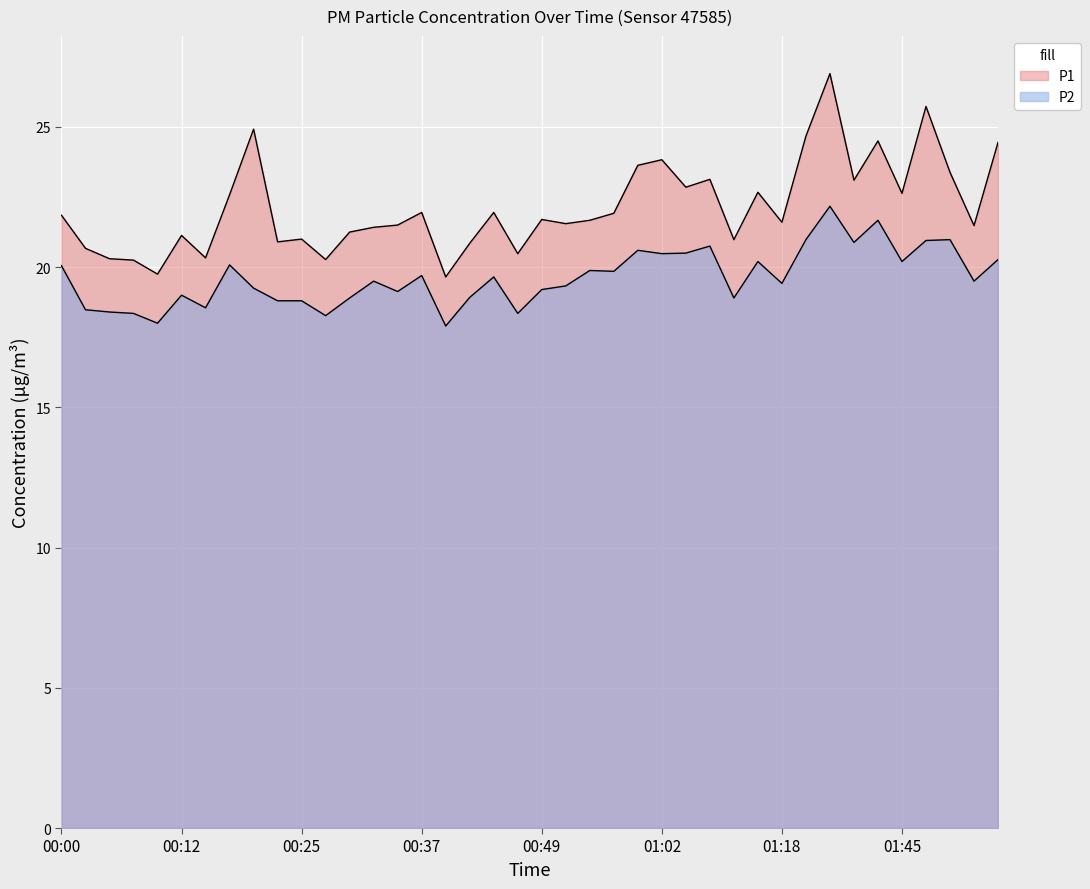

True or false: P2 has a value of 20.2 at 01:45.

True